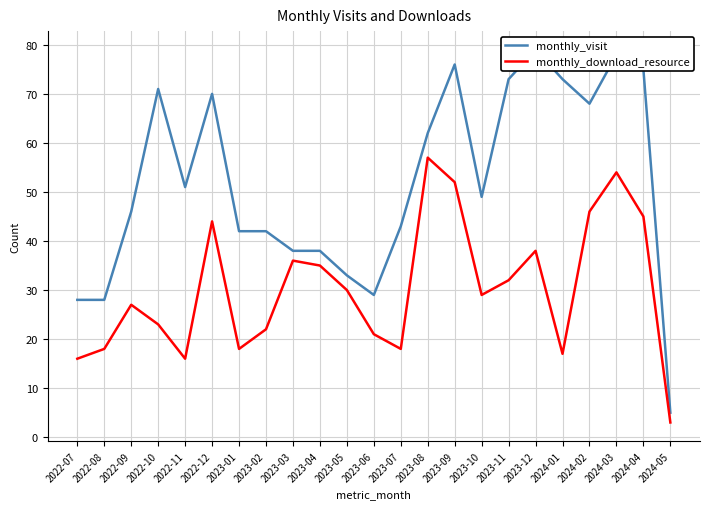

What is the difference between the highest and lowest values at 2023-06?

8